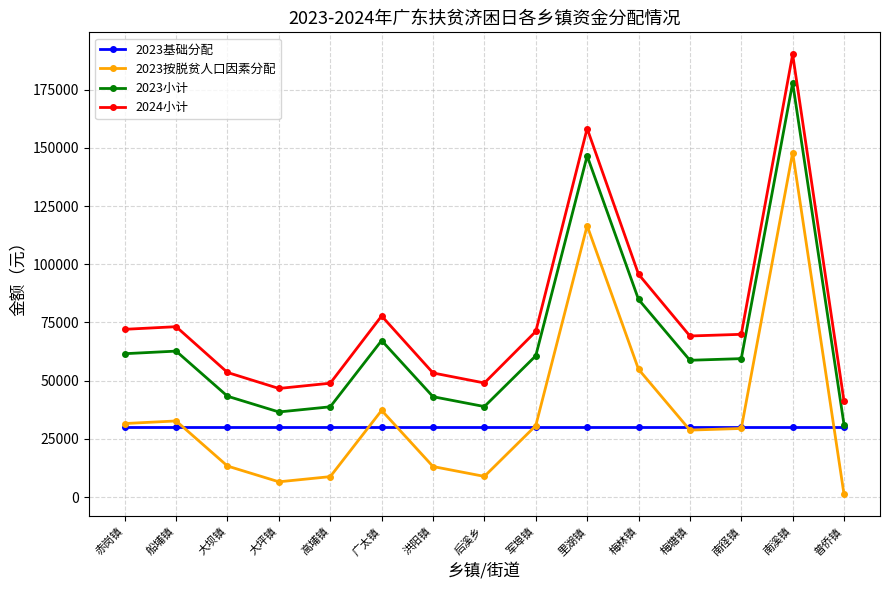

Which series has the widest spread of values?

2024小计